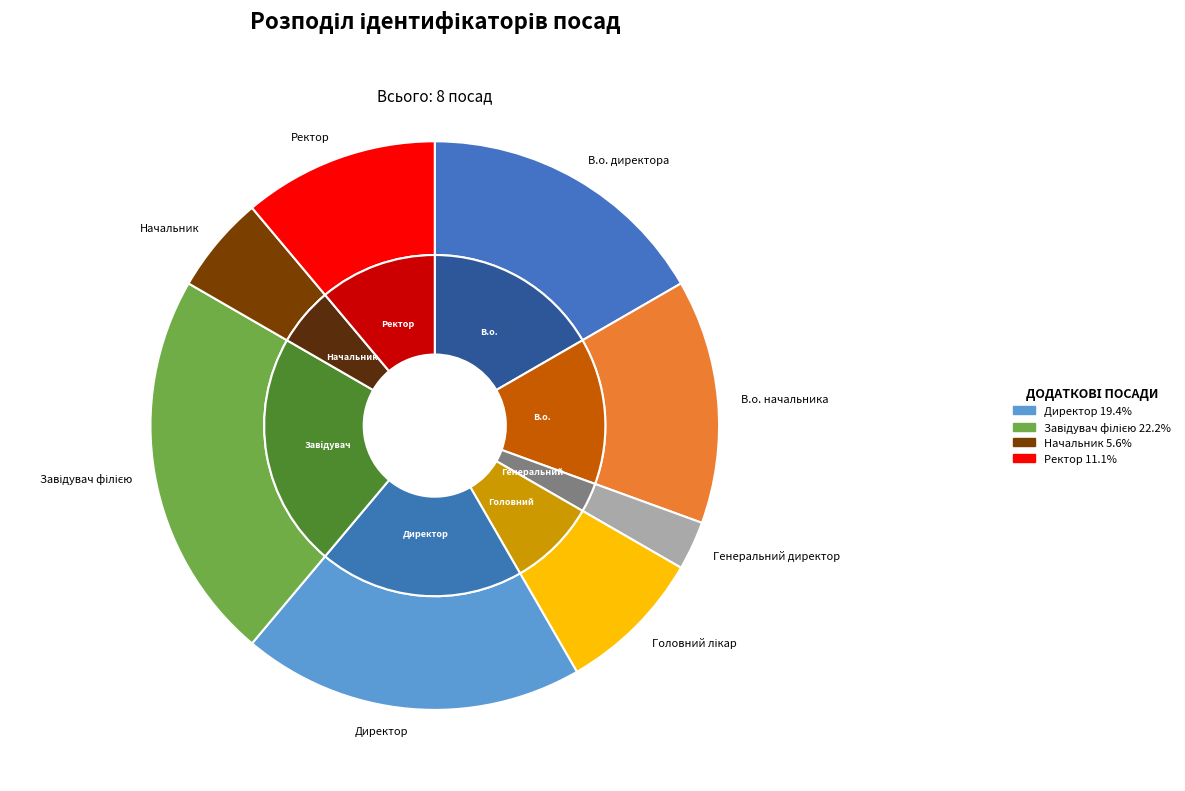

To the nearest percent, what percentage of the pie is Завідувач філією?

22%